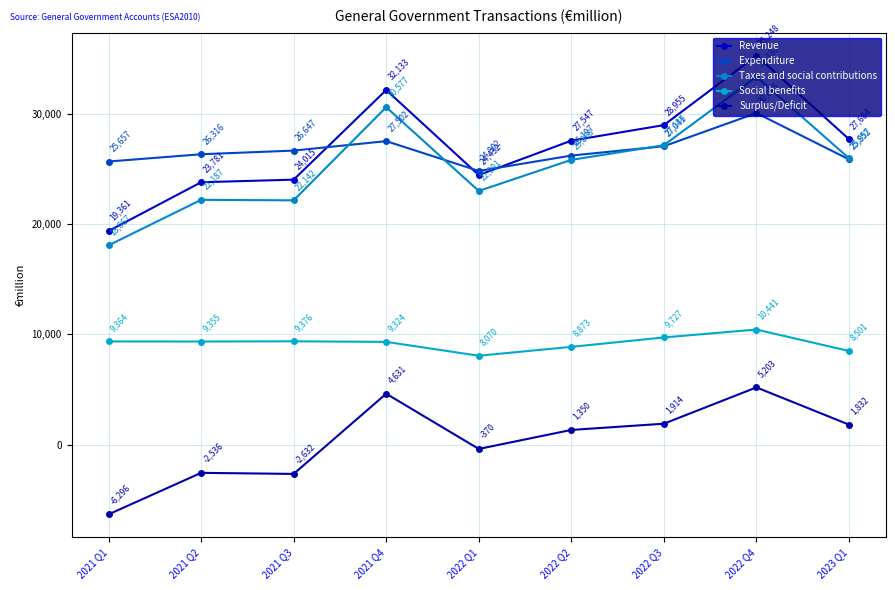

How many series are shown in this chart?

5